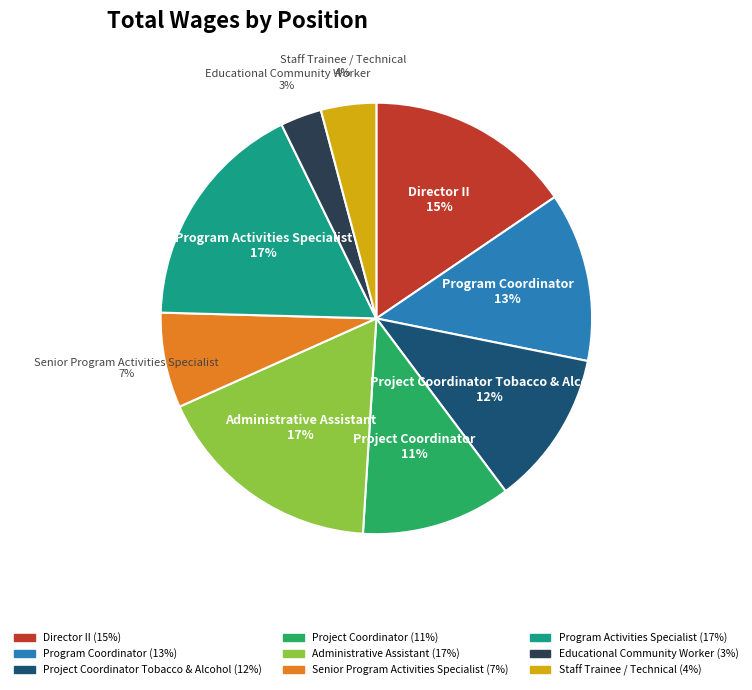

Approximately how many times larger is the value at Senior Program Activities Specialist compared to Administrative Assistant?

0.4